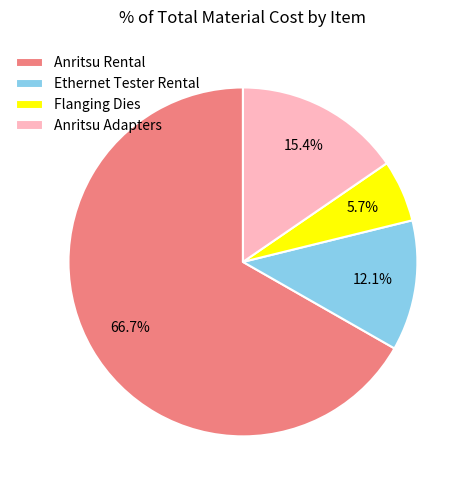

True or false: Anritsu Adapters accounts for 26% of the total.

False